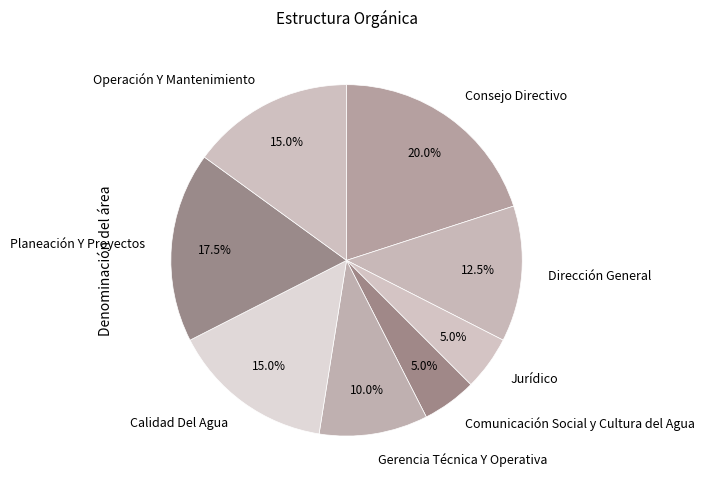

What percentage do Dirección General and Gerencia Técnica Y Operativa together represent?

22.5%